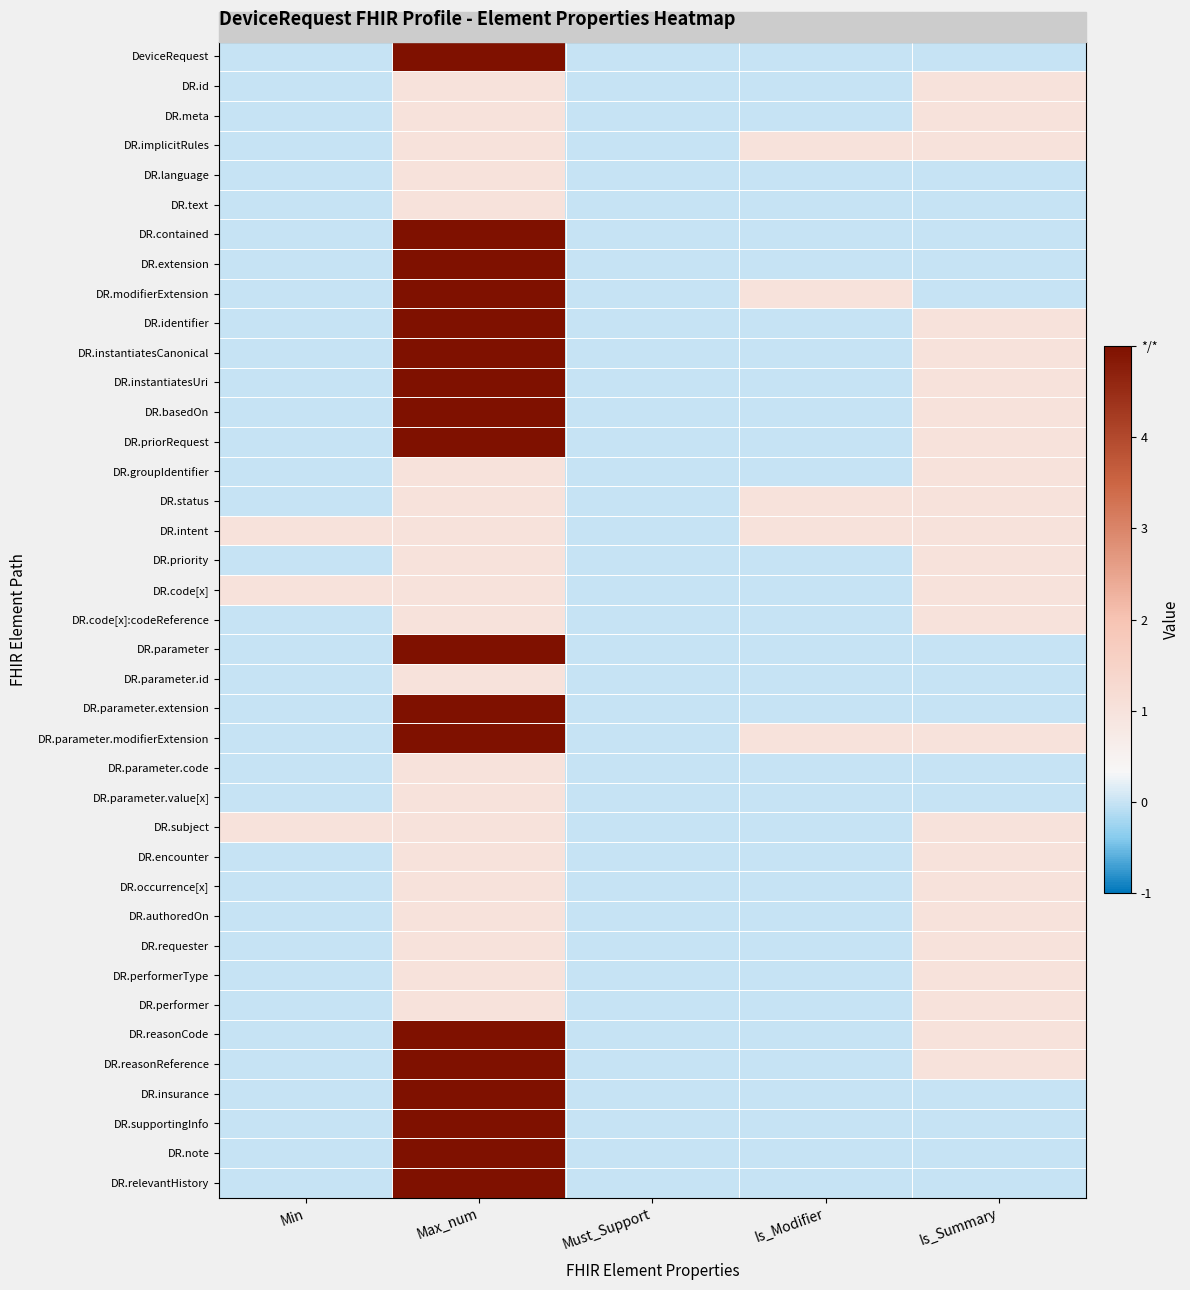

How many distinct data groups are displayed?

39